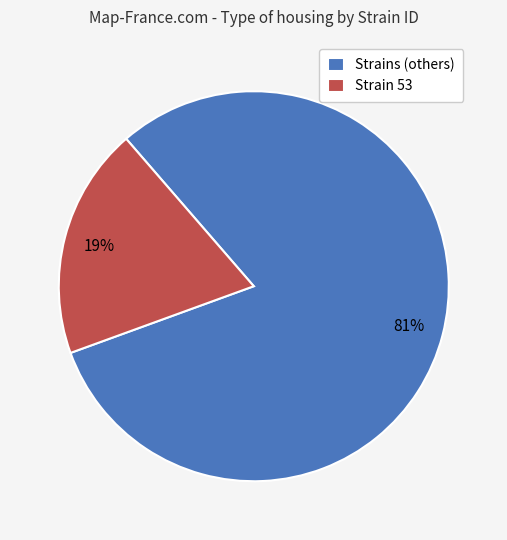

Is it true that Strains (others) is 81% of the pie?

True